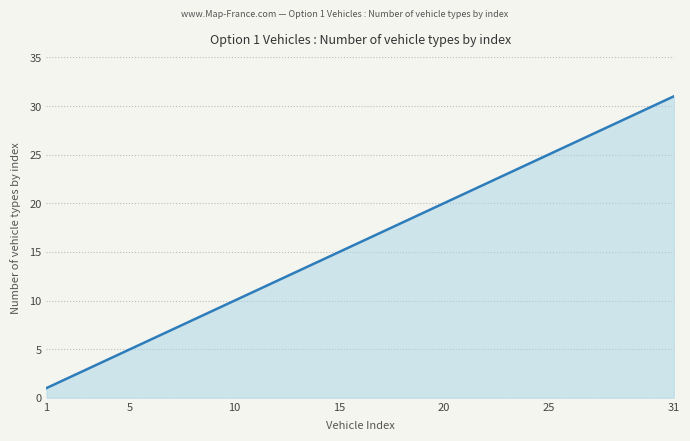

What is the greatest value displayed?

31